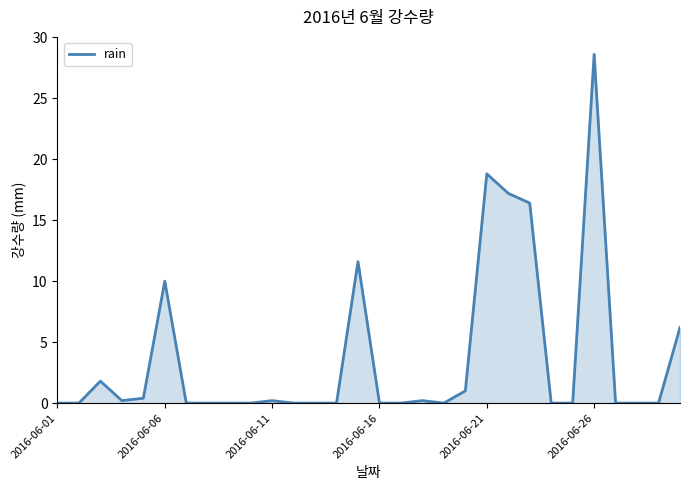

What is the difference between the maximum and minimum values?

28.6